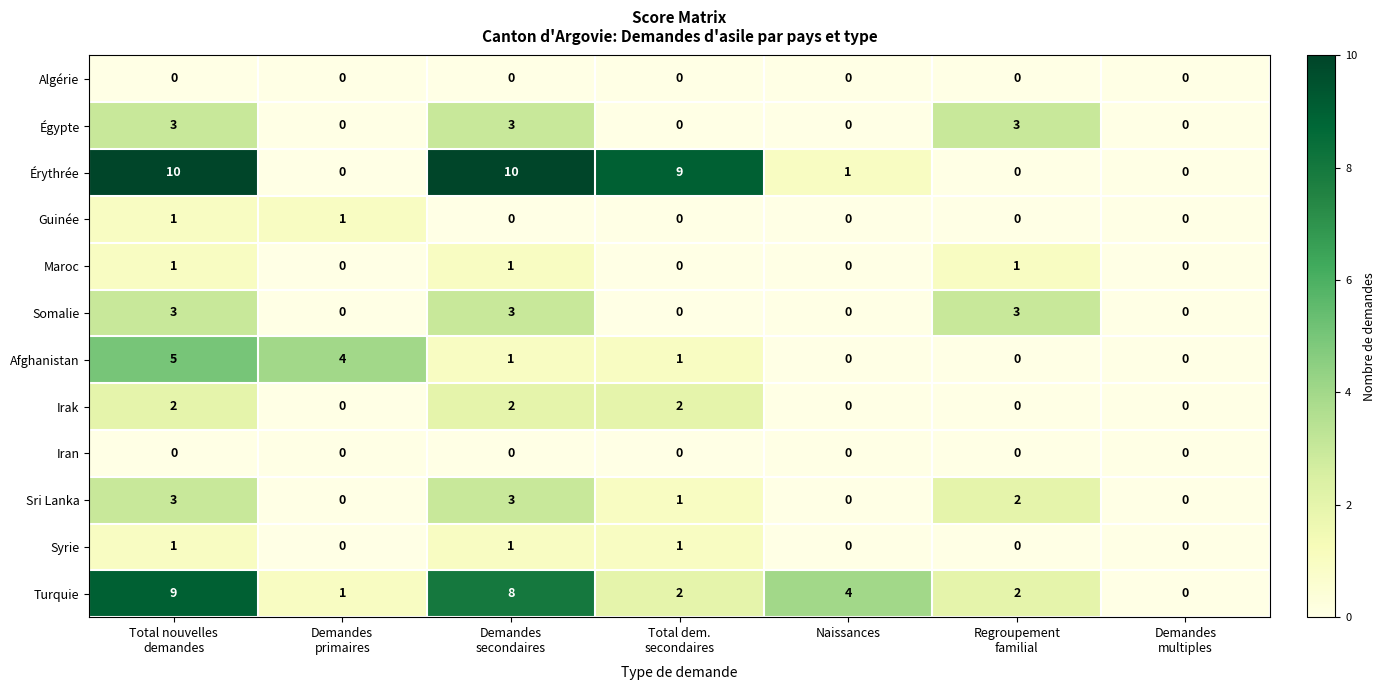

Count the Irak values in the range 0 to 2.

7